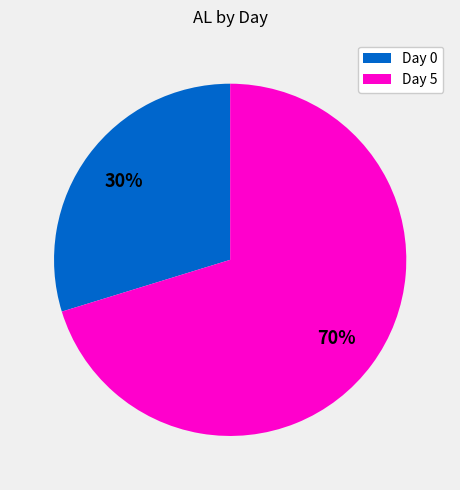

To the nearest percent, what is the average slice percentage?

50%